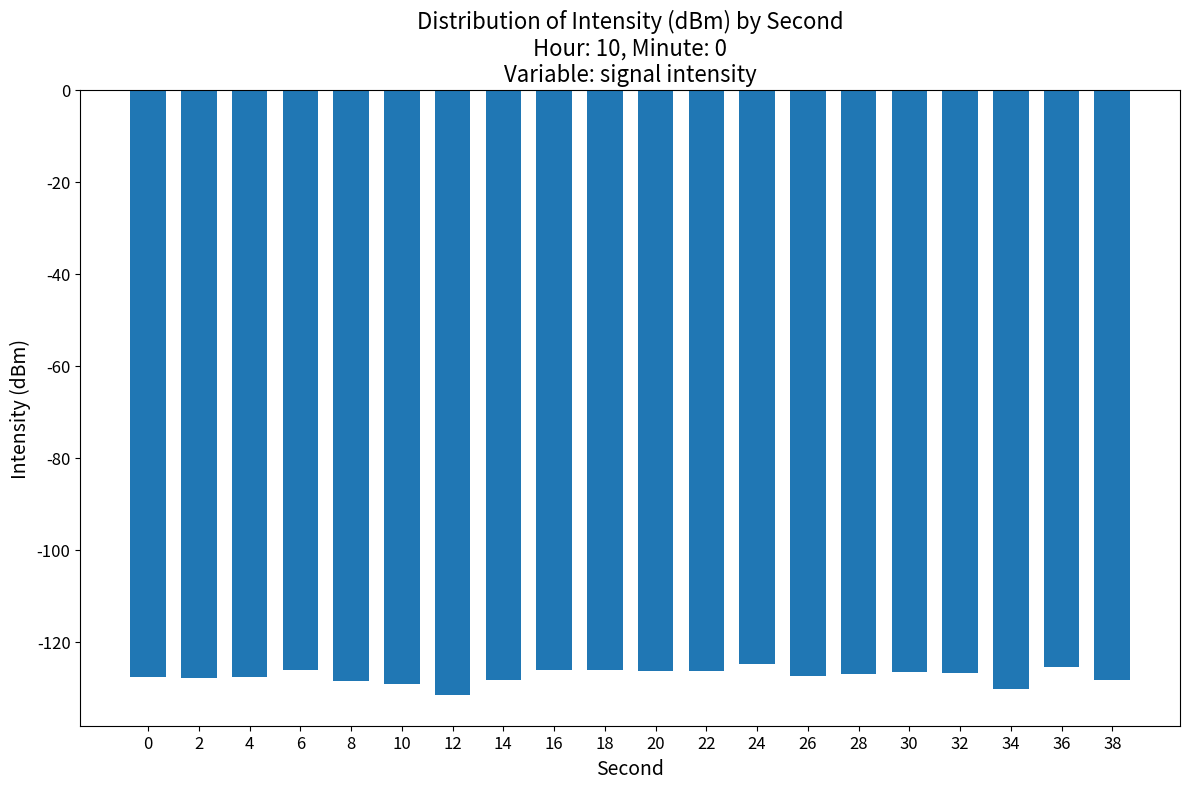

What is the change in value from 12 to 22?

+5.4